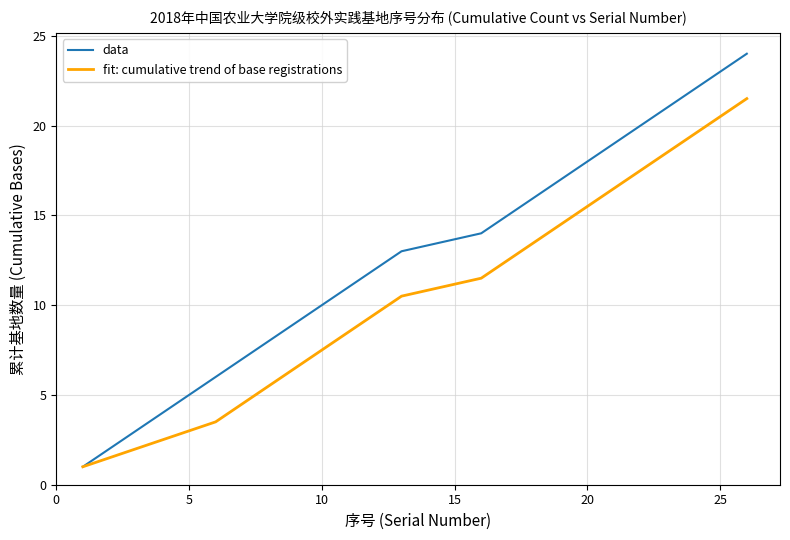

What is the minimum value for data?

1.0